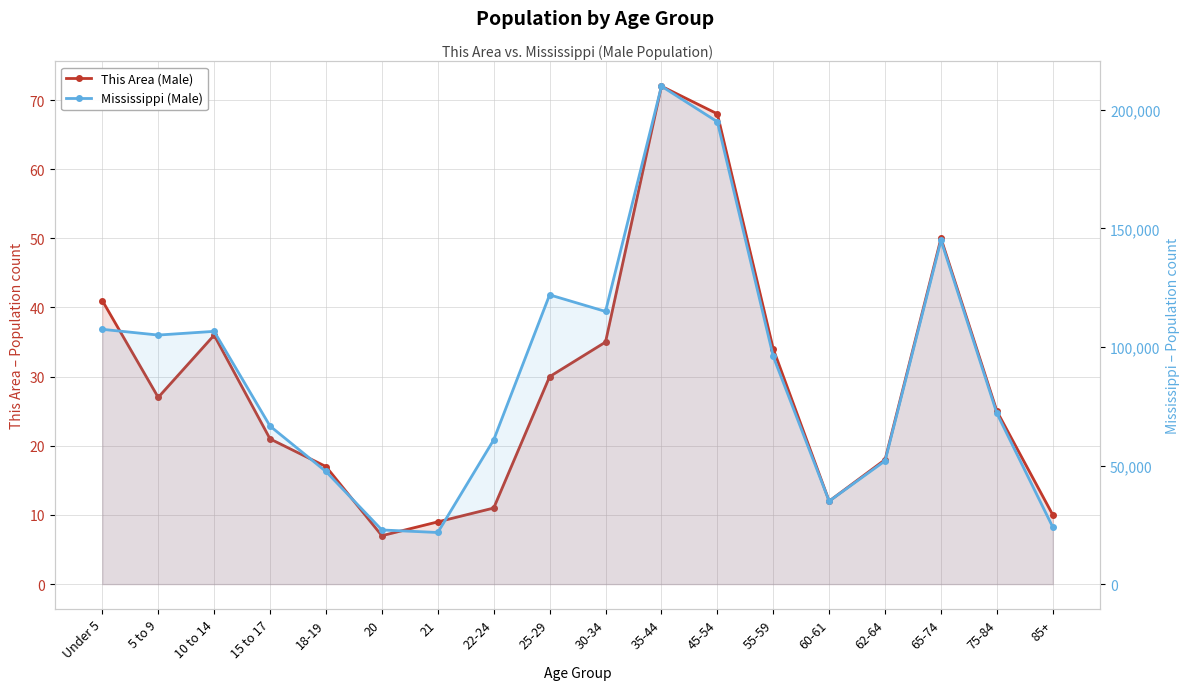

Which series has the widest spread of values?

Mississippi (Male)